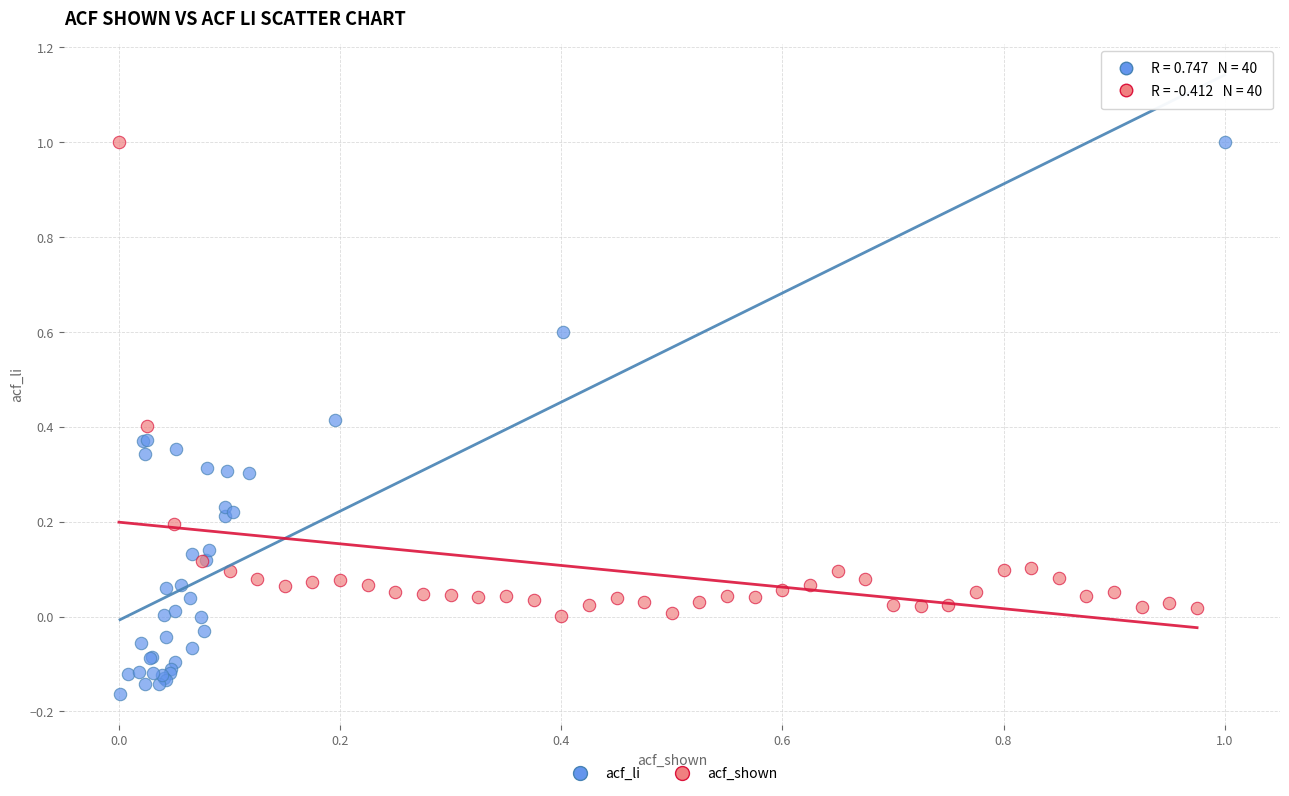

Which series reaches the minimum Y coordinate?

acf_li